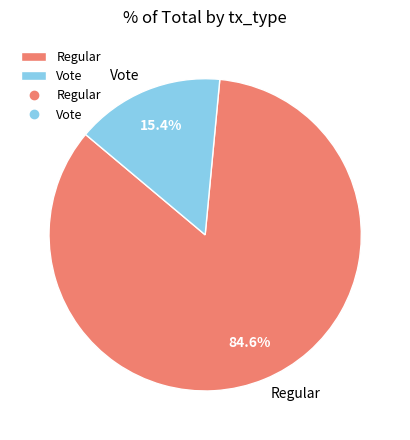

Is there any slice that represents more than half of the pie?

Yes